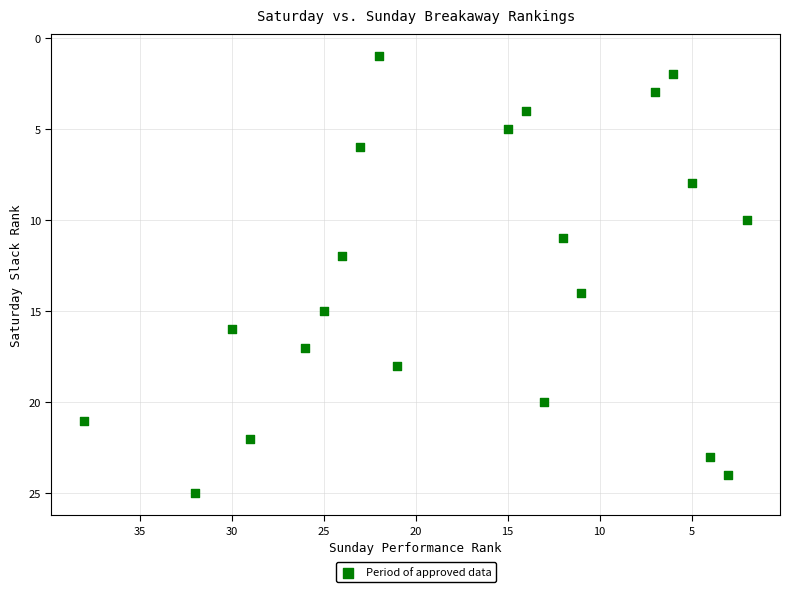

What is the range of X values (max minus min)?

36